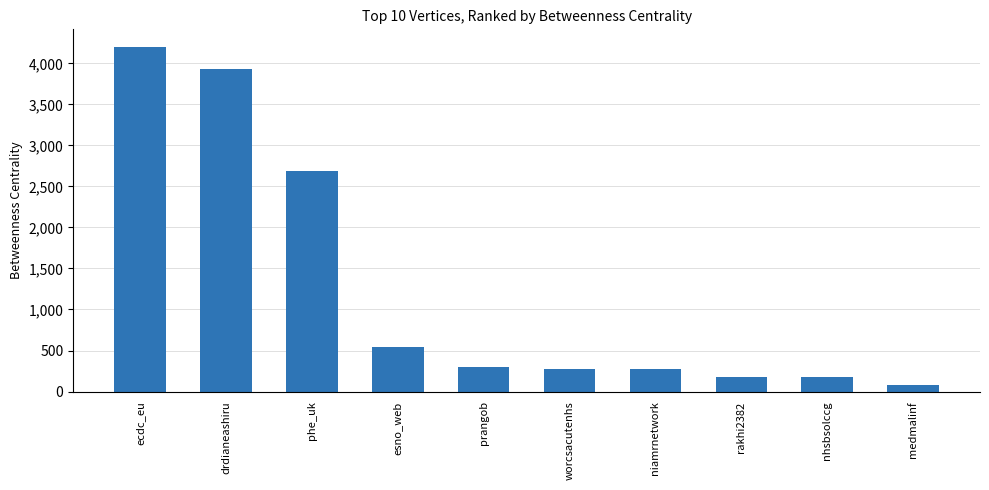

The chart shows a value of 317.4 at rakhi2382. True or false?

False